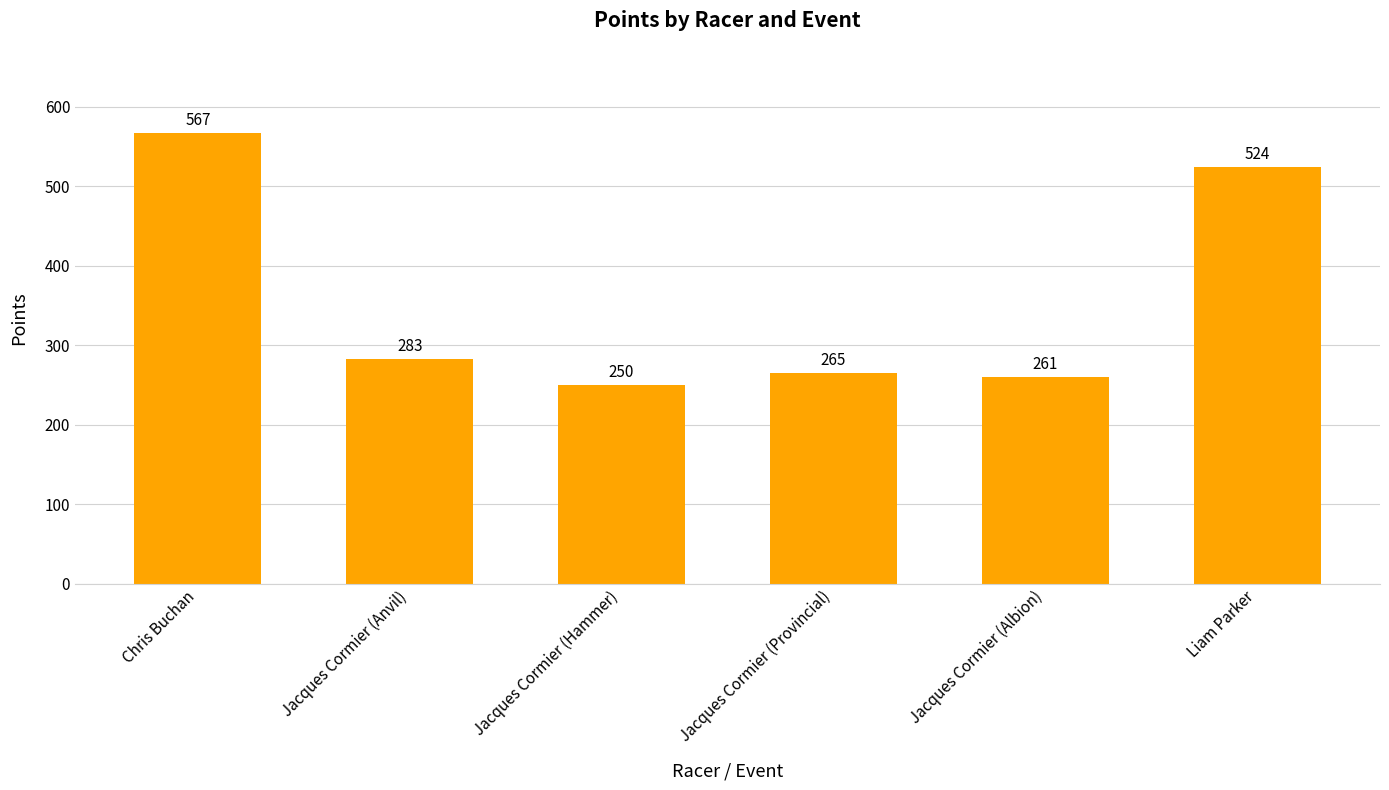

Approximately how many times larger is the value at Chris Buchan compared to Jacques Cormier (Hammer)?

2.3